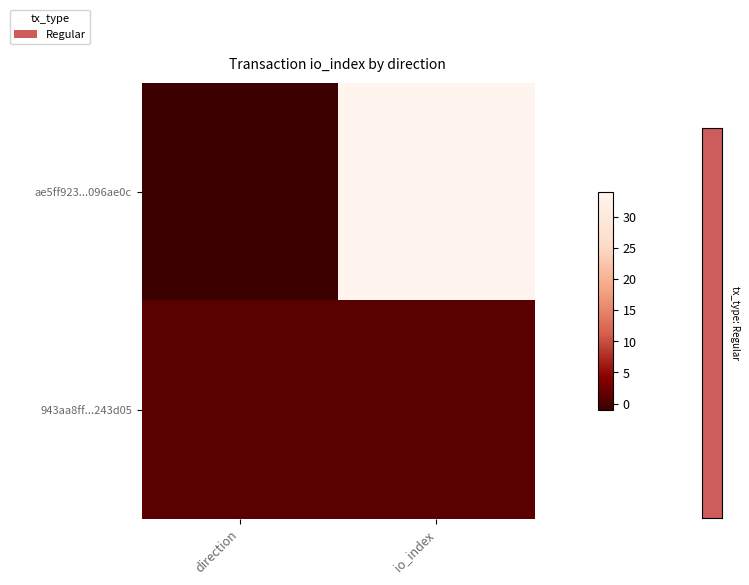

What is the greatest value displayed?

34